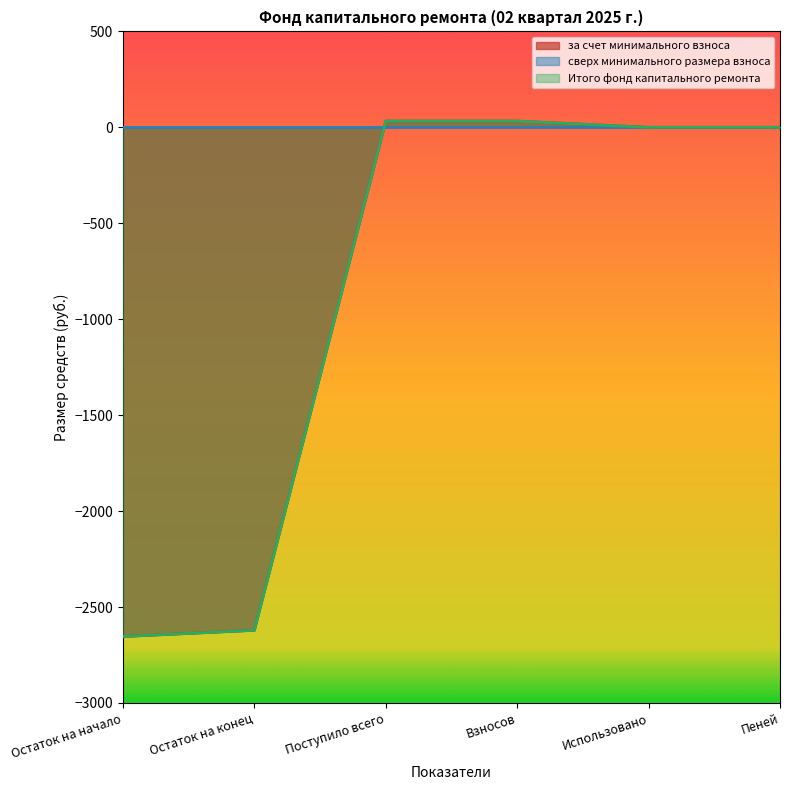

True or false: Итого фонд капитального ремонта and за счет минимального взноса cross at least once.

False